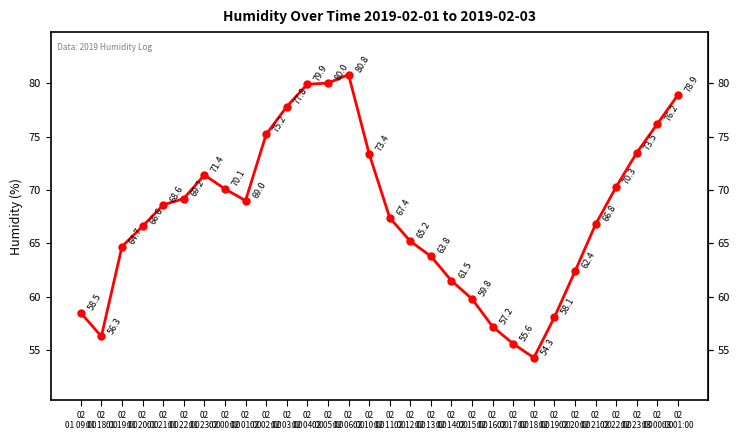

Reading left to right, transcribe all the data shown in this chart.

58.5	56.3	64.7	66.6	68.6	69.2	71.4	70.1	69.0	75.2	77.8	79.9	80.0	80.8	73.4	67.4	65.2	63.8	61.5	59.8	57.2	55.6	54.3	58.1	62.4	66.8	70.3	73.5	76.2	78.9